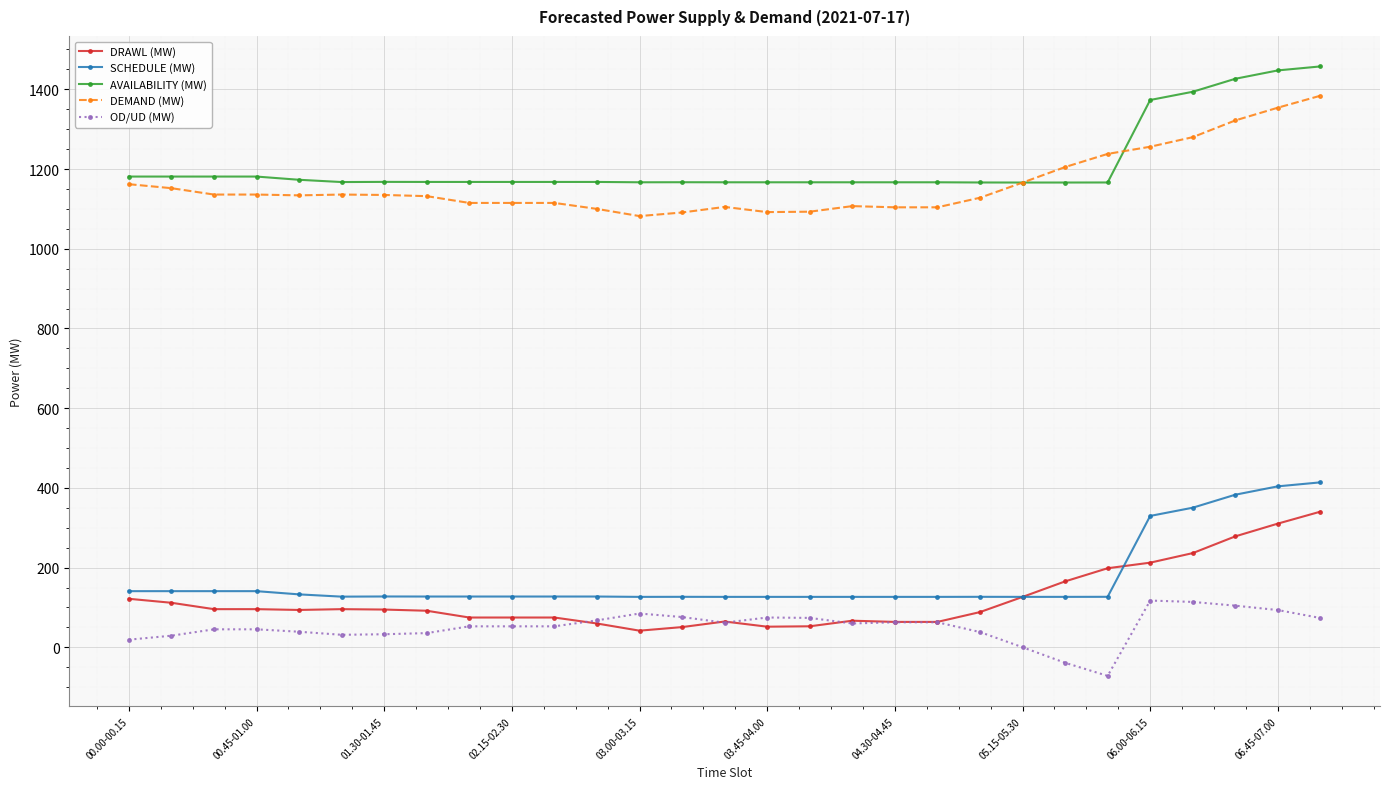

True or false: DEMAND (MW) has more than 0 points higher than both neighbors.

True